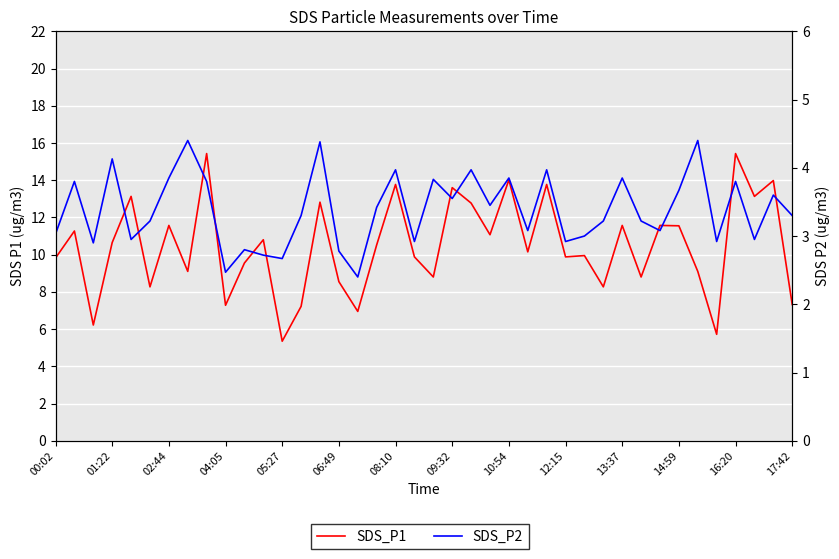

What is the total value across all series at 14:59?

15.2